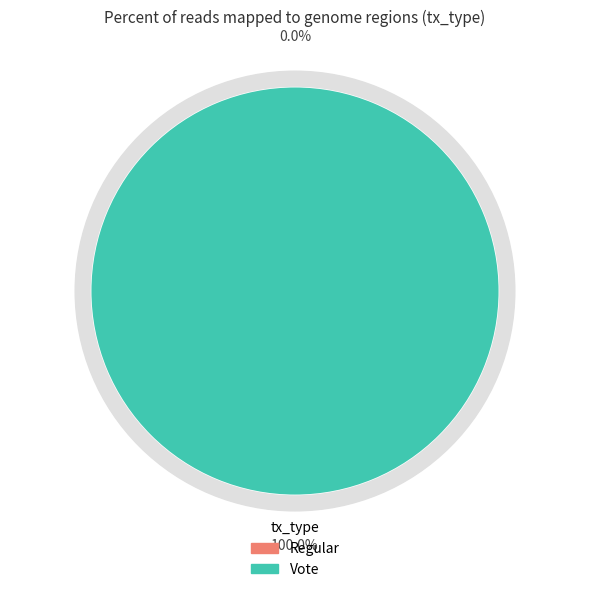

True or false: Vote accounts for 100% of the total.

True